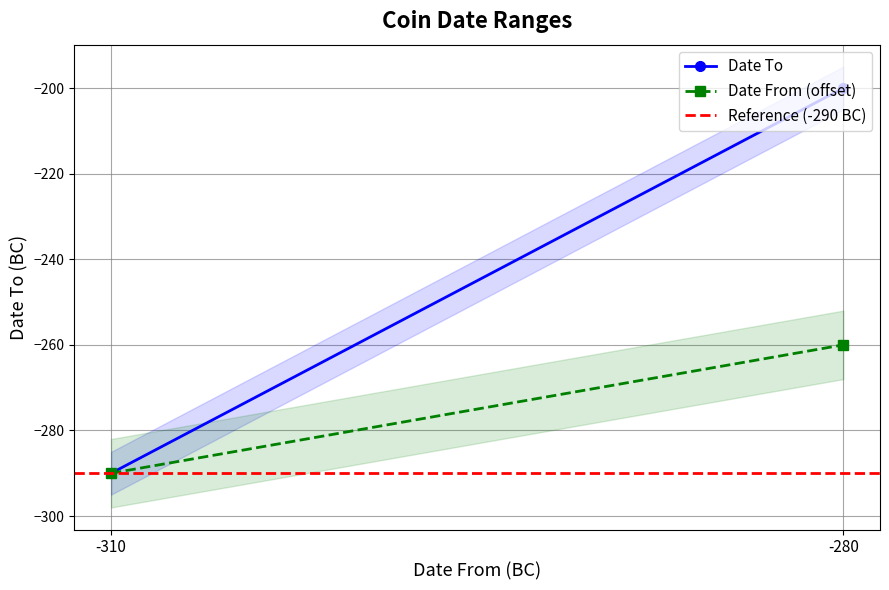

Reading left to right, transcribe all the data shown in this chart.

Date To: -290	-200
Date From (offset): -290	-260
Reference (-290 BC): -290	-290